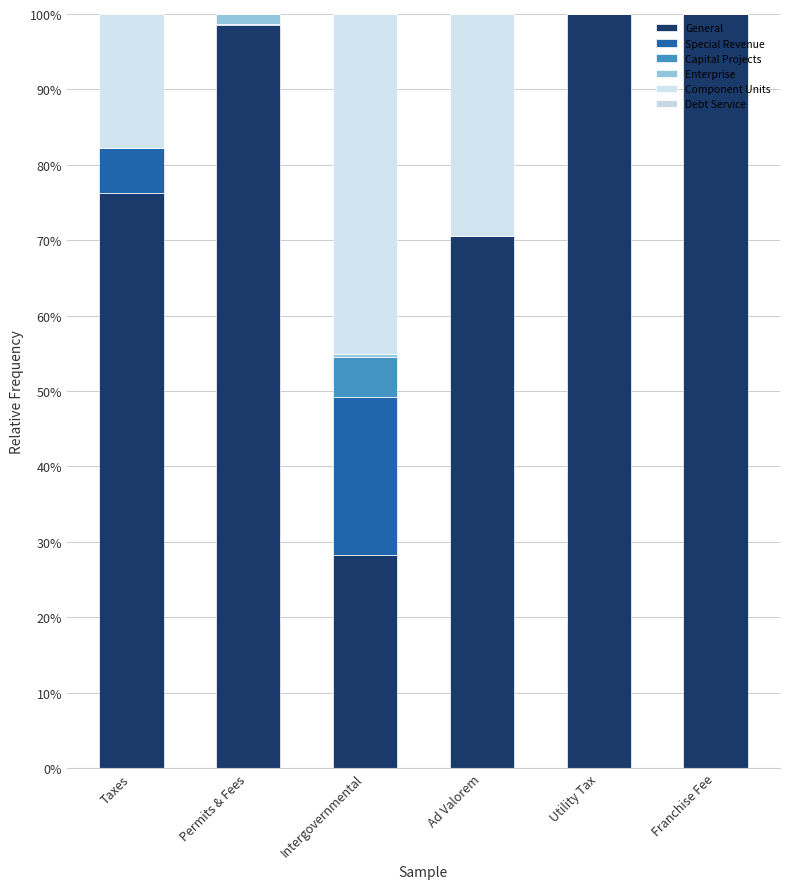

The value of Enterprise at Franchise Fee is 0.0. True or false?

True